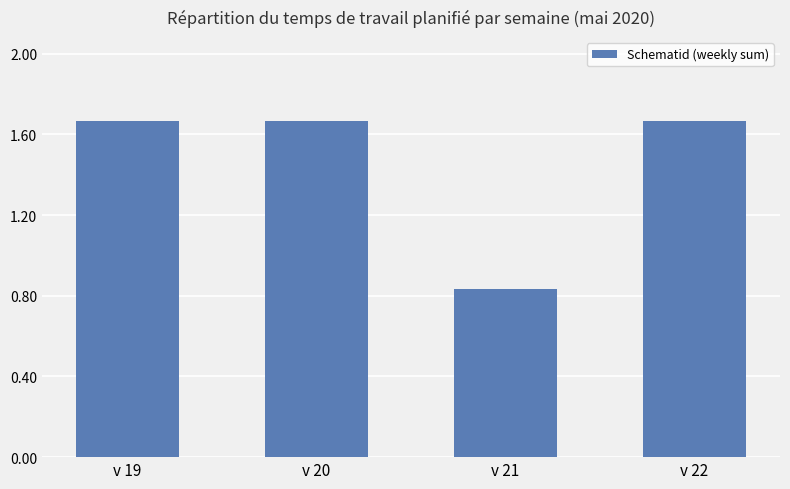

What is the sum of all values?

5.8